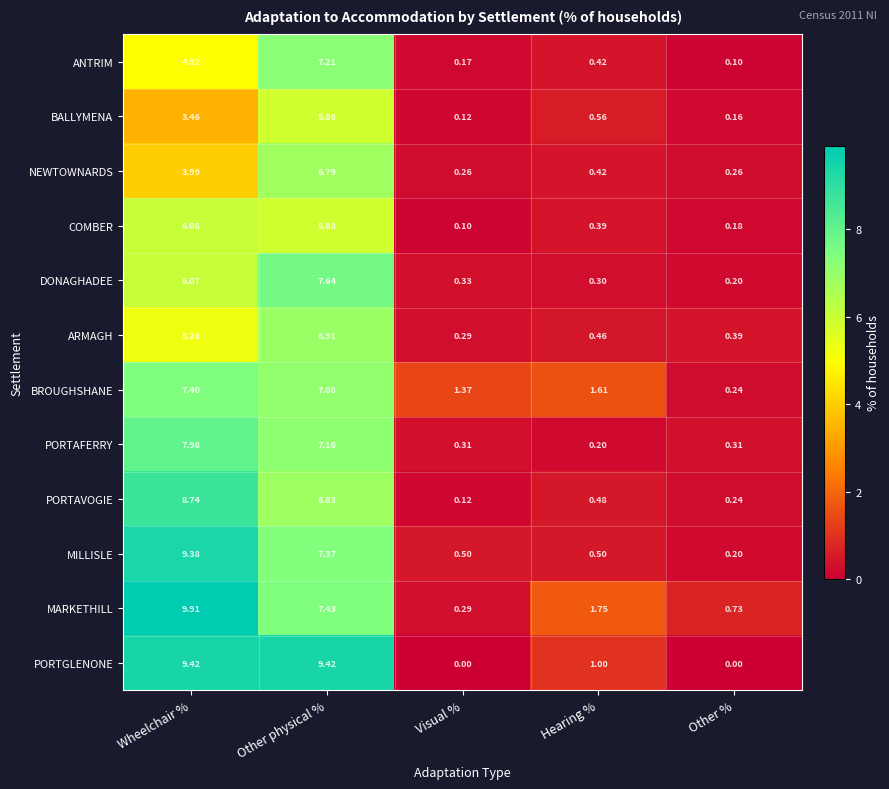

Which category has the highest value across all series?

Wheelchair %